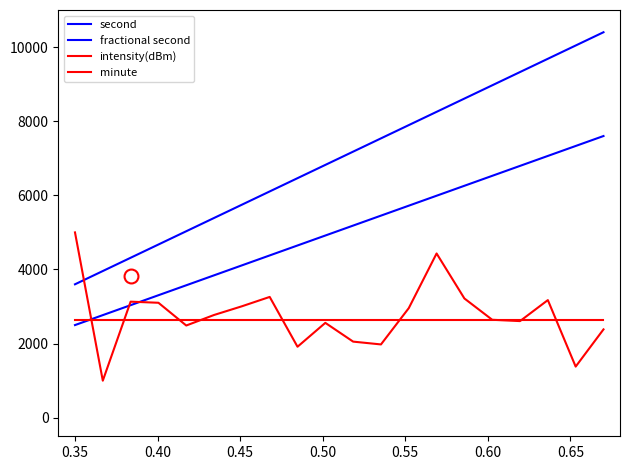

Which series has the largest total across all categories?

second